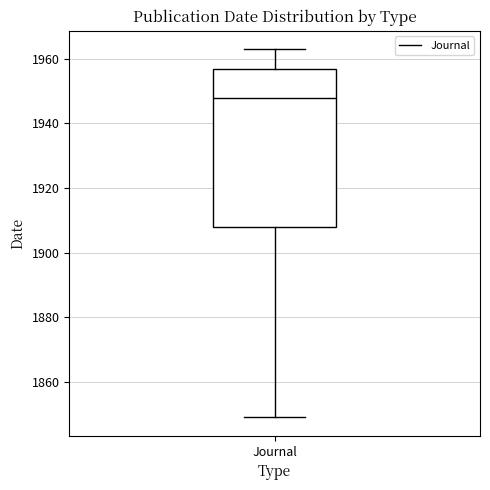

Read this box plot against the y-axis: the position of the median line, the range covered by the box, and the ends of both whiskers. The values are not printed on the chart, so give them approximately, as read against the axis.

median 1948, box 1908 to 1958, whiskers 1850 to 1964